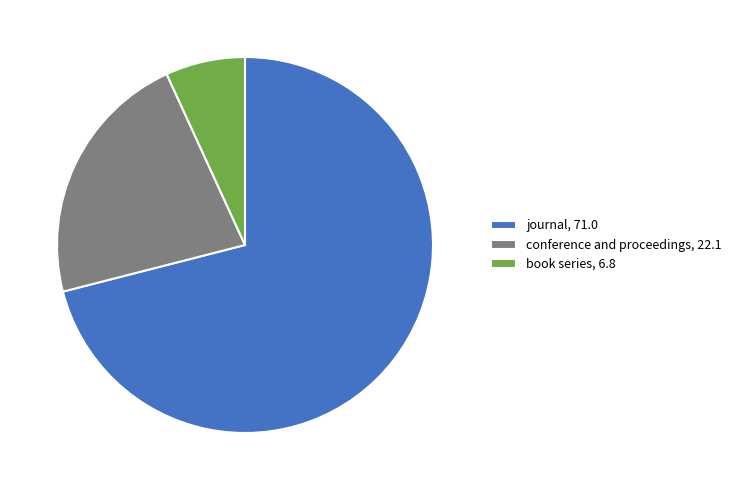

Do journal, 71.0 and book series, 6.8 together represent more than half of the pie?

Yes